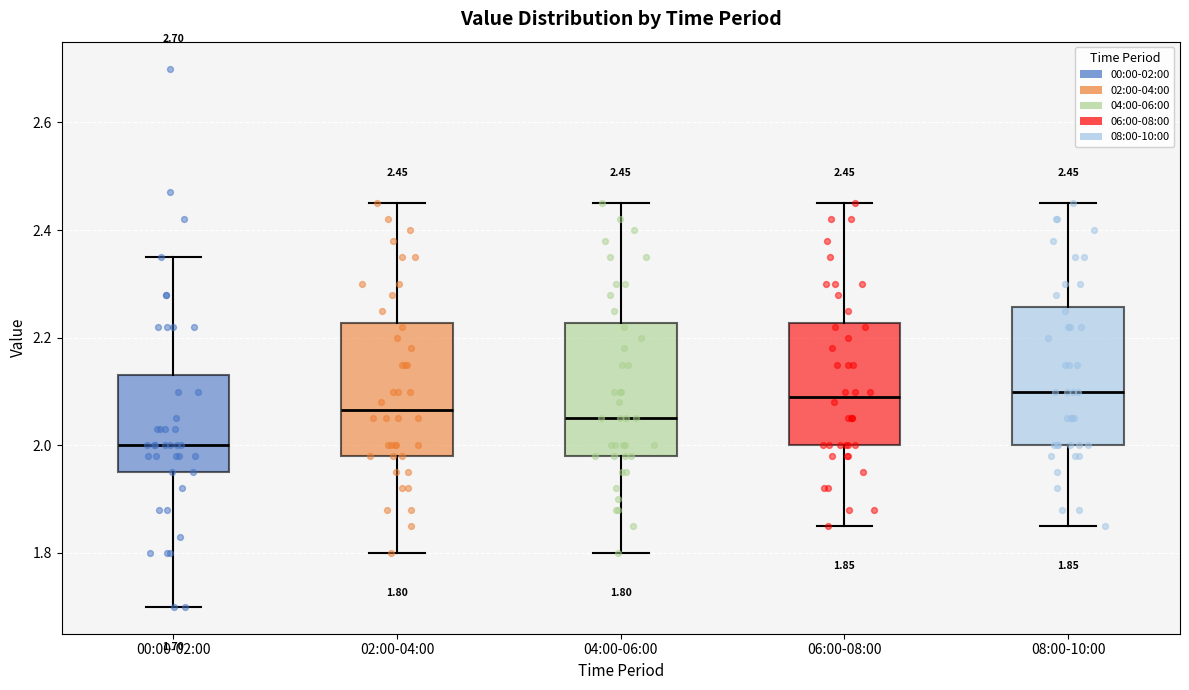

Which box has the lowest median line?

00:00-02:00